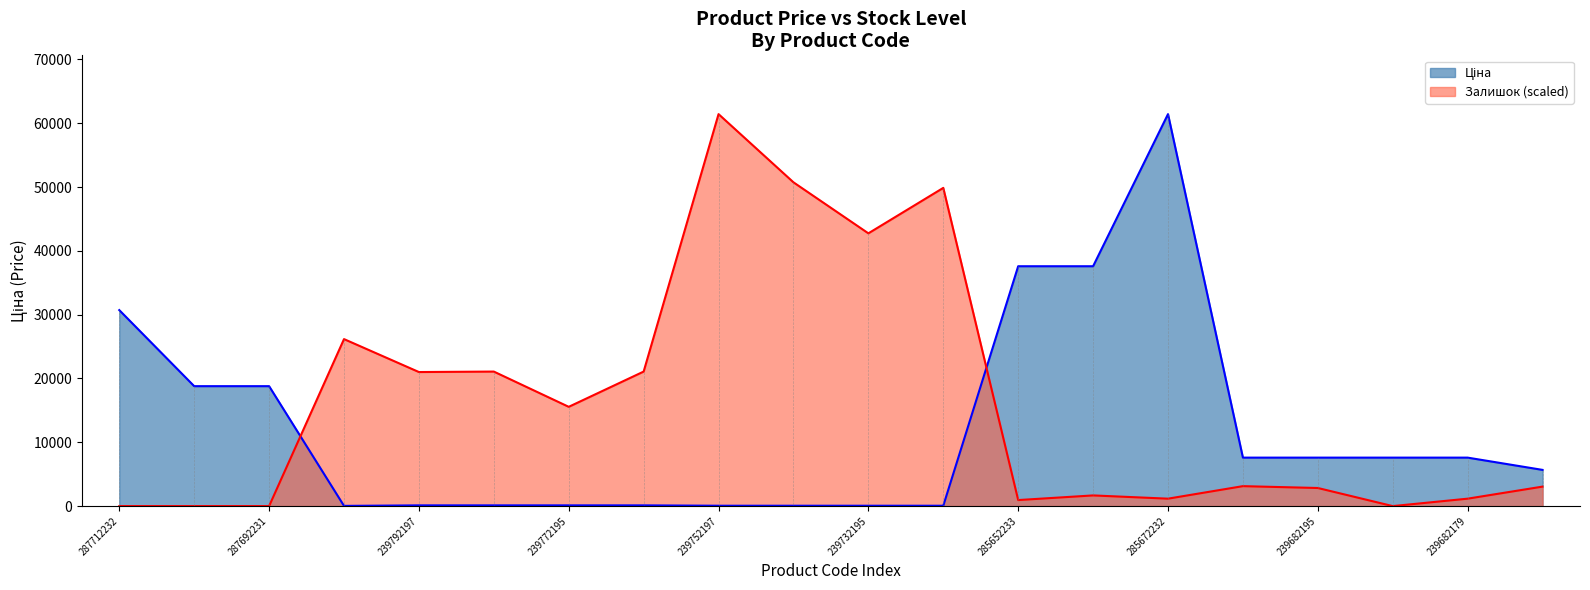

Is it true that Ціна equals 11839.0 at 239682195?

False